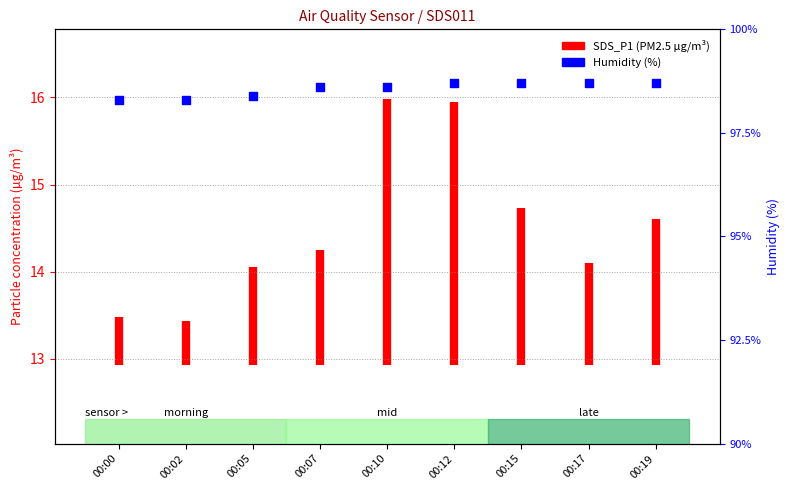

What is the change in value from 00:07 to 00:12?

+0.1